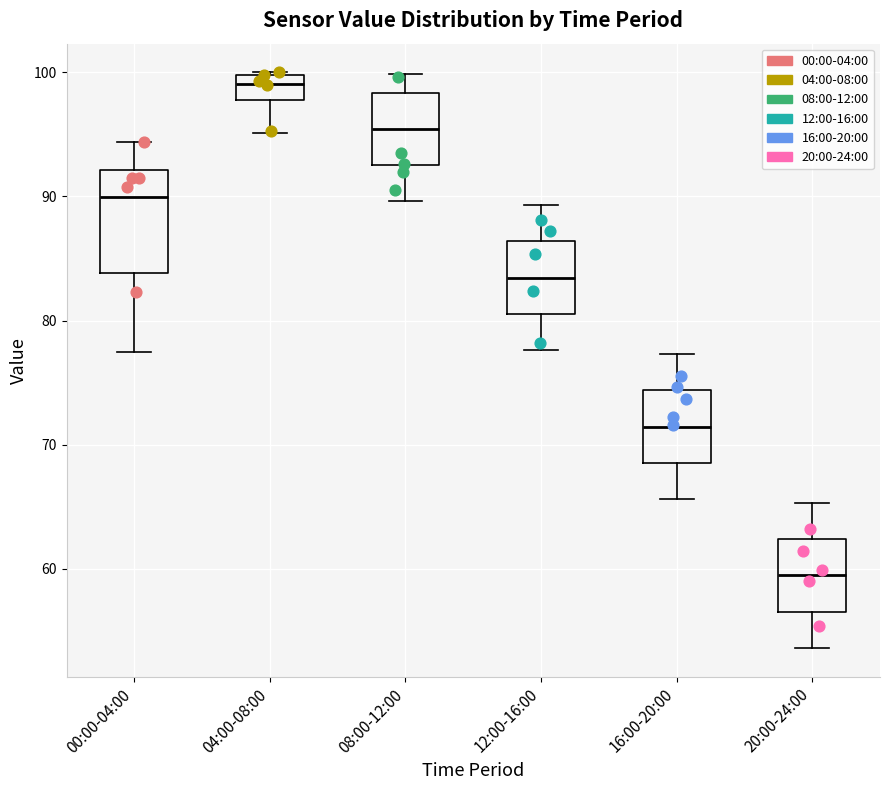

Reading left to right, read every box against the y-axis: the position of its median line, the range the box covers, and the ends of its whiskers. The values are not printed on the chart, so give them approximately, as read against the axis.

00:00-04:00: median 90, box 84 to 92, whiskers 78 to 94
04:00-08:00: median 99, box 98 to 100, whiskers 95 to 100
08:00-12:00: median 95, box 93 to 98, whiskers 90 to 100
12:00-16:00: median 83, box 81 to 86, whiskers 78 to 89
16:00-20:00: median 71, box 69 to 74, whiskers 66 to 77
20:00-24:00: median 59, box 57 to 62, whiskers 54 to 65